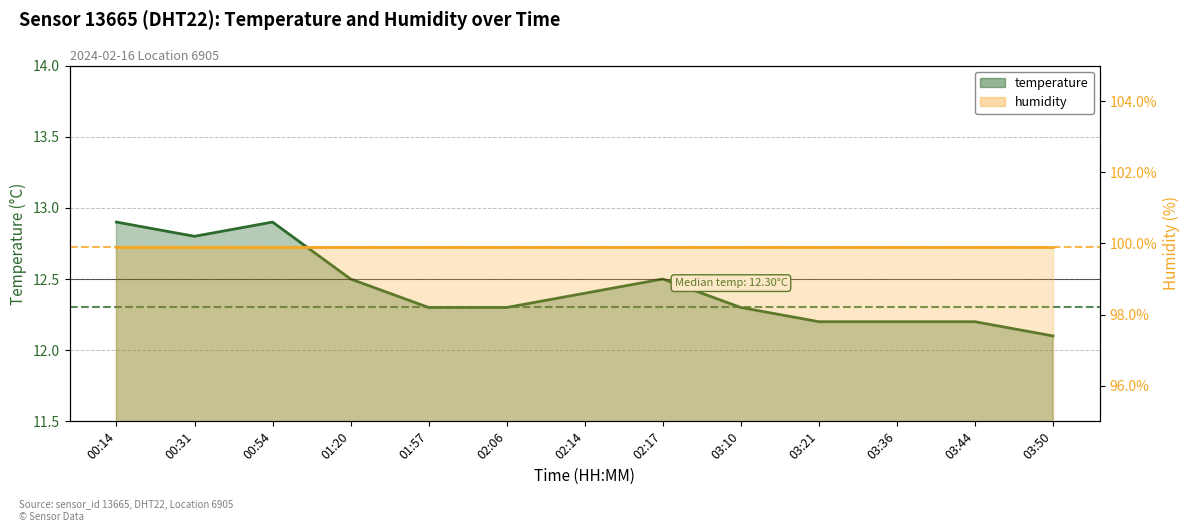

What is the maximum value shown in the chart?

12.9